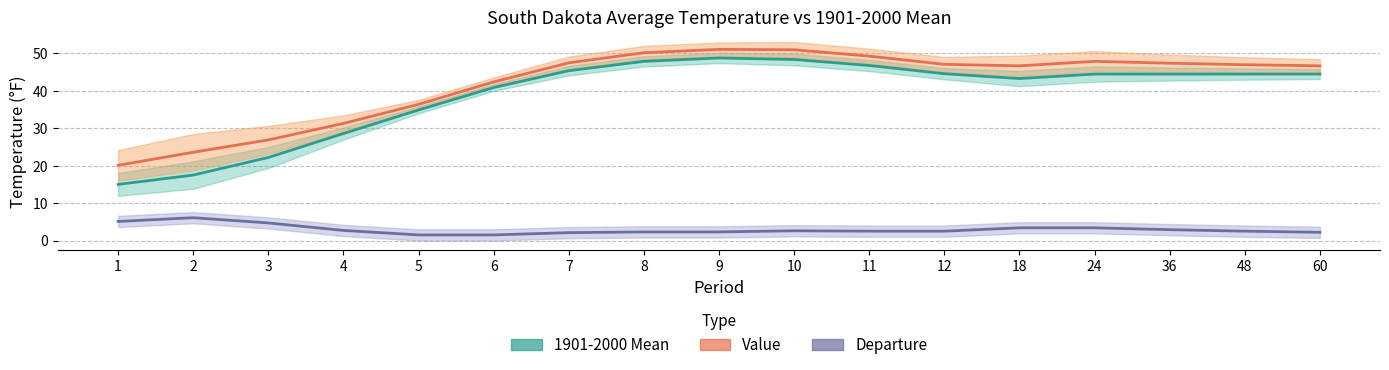

Which series changed the most between 2 and 11?

1901-2000 Mean